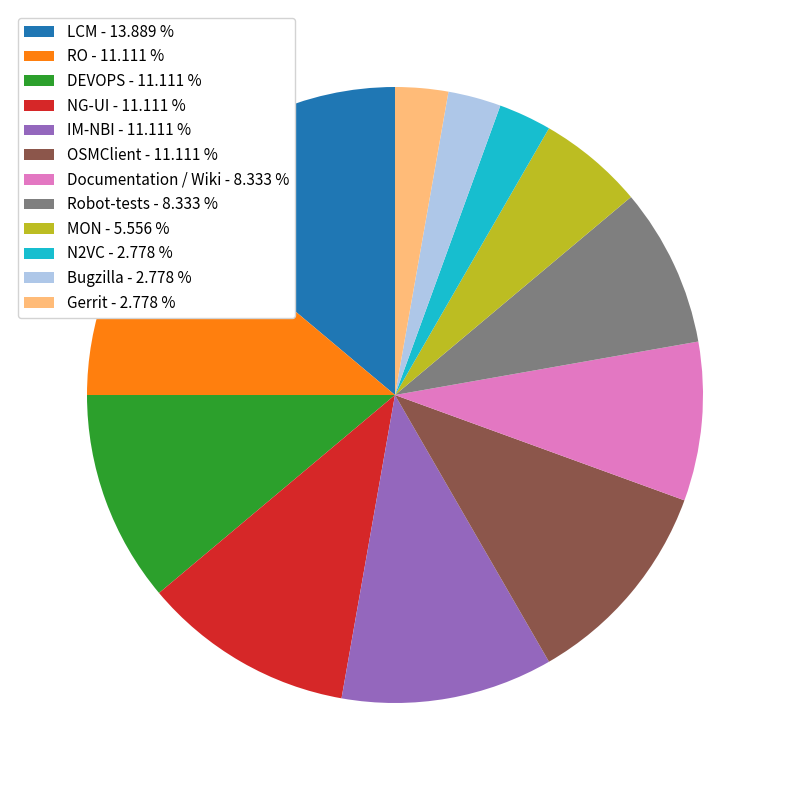

Does RO - 11.111 % account for over 50% of the chart?

No